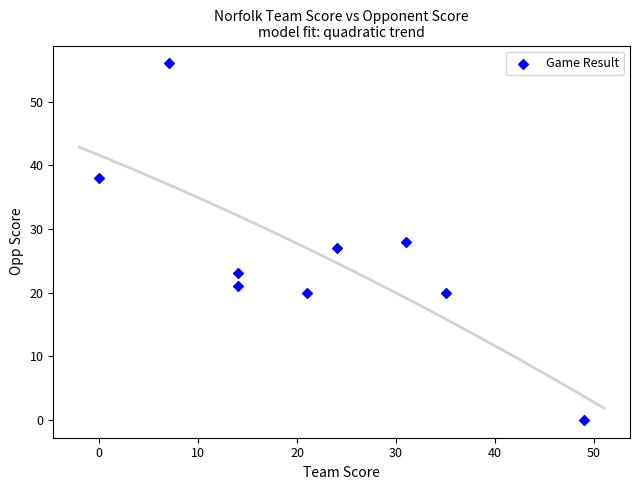

What is the average X value?

22